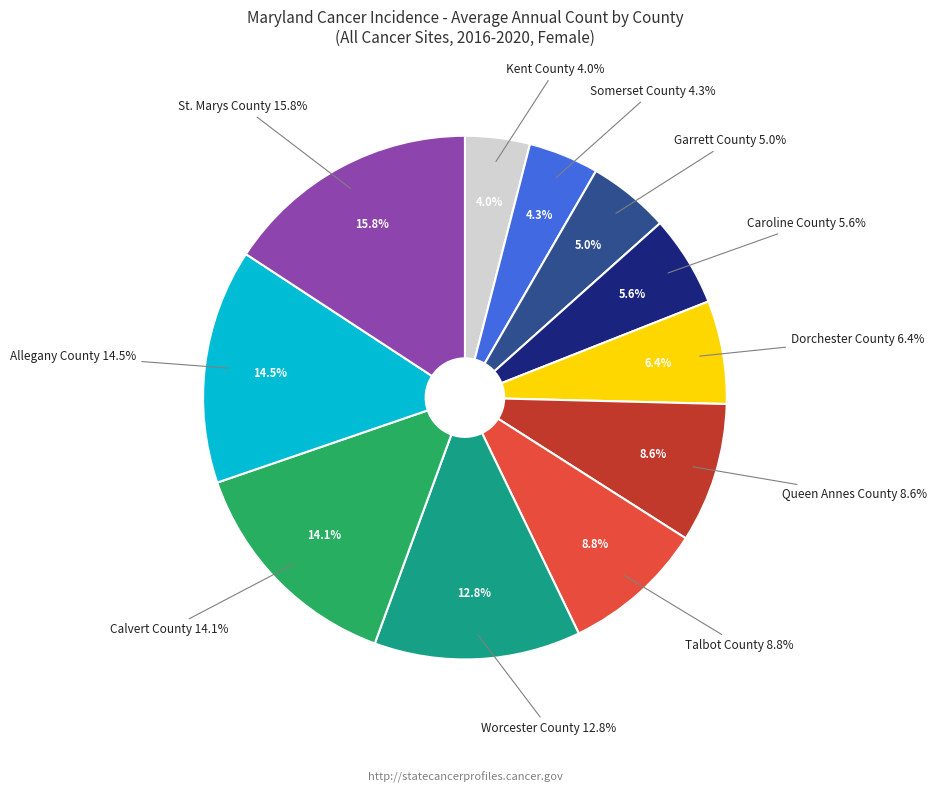

True or false: Somerset County accounts for 1% of the total.

False